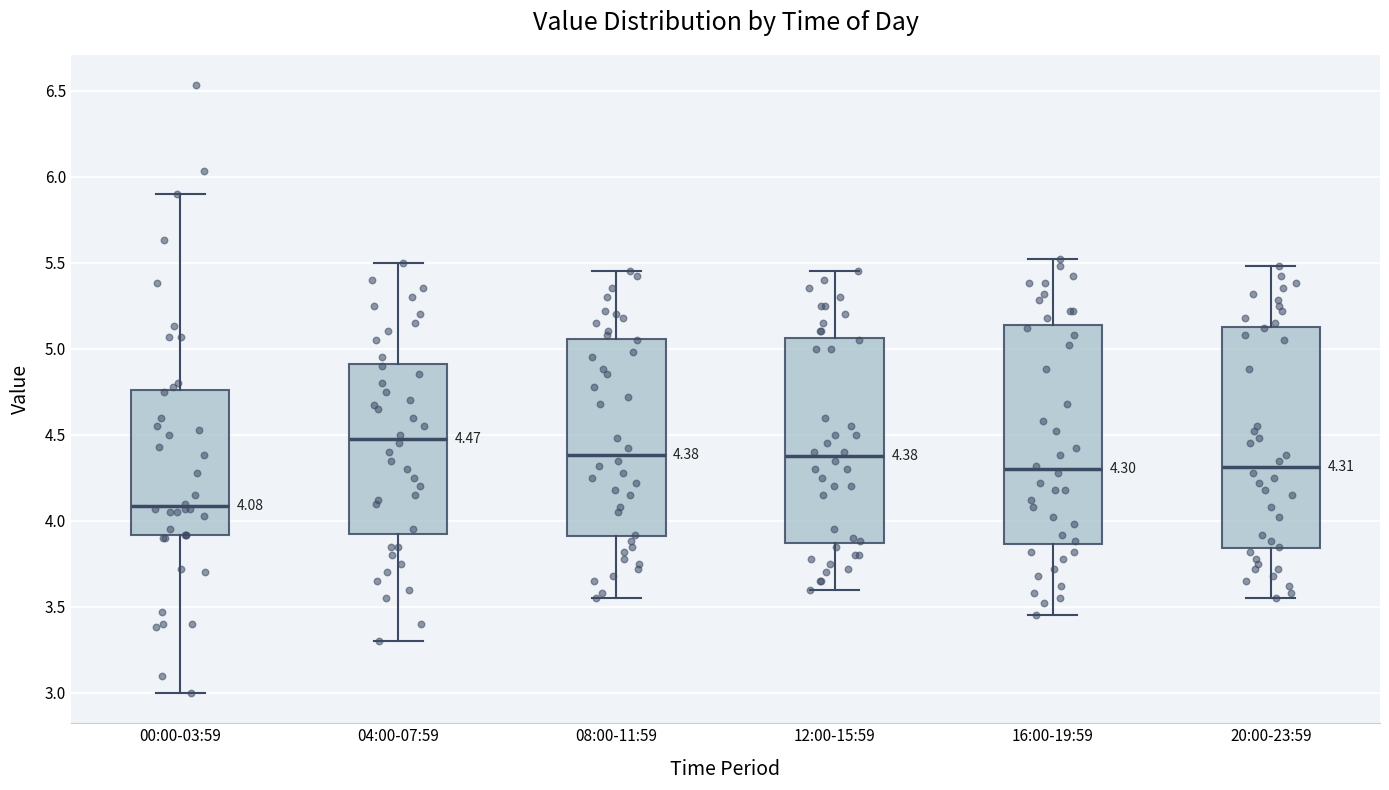

Which box has the lowest median line?

00:00-03:59